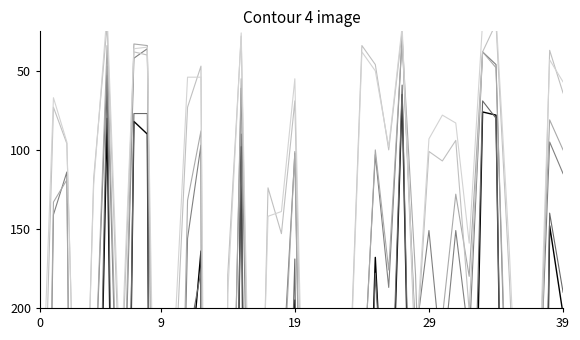

Is this an area chart (filled region under the line)?

No